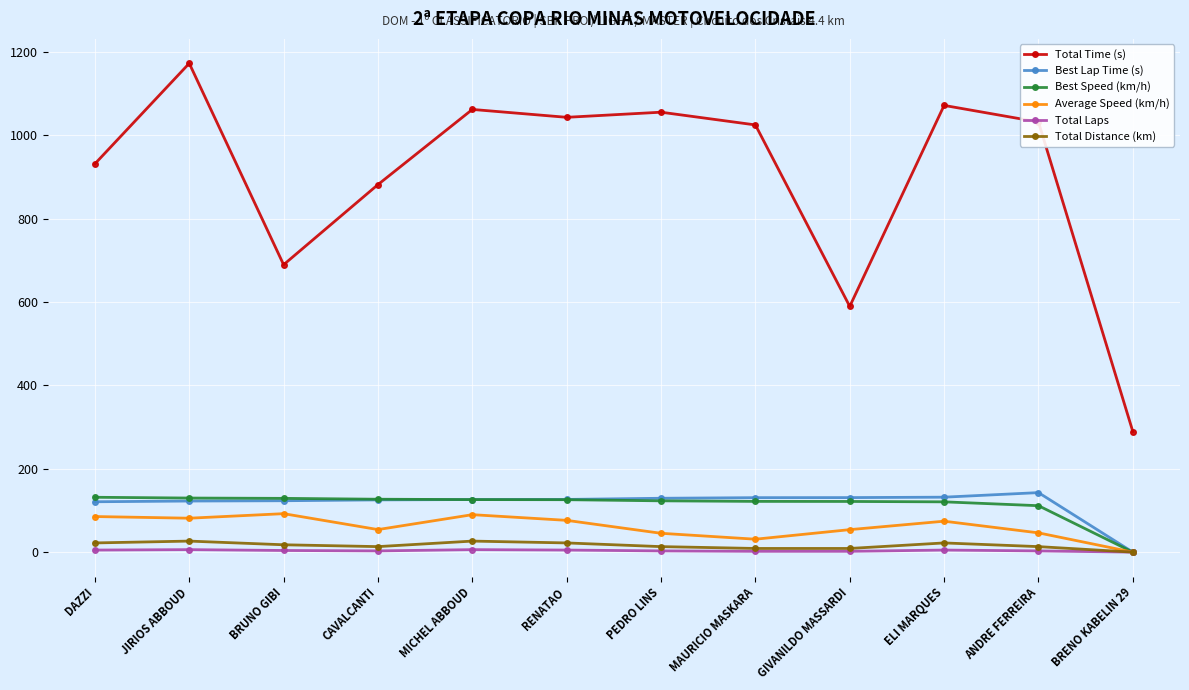

Rank the series at DAZZI from lowest to highest value.

Total Laps, Total Distance (km), Average Speed (km/h), Best Lap Time (s), Best Speed (km/h), Total Time (s)